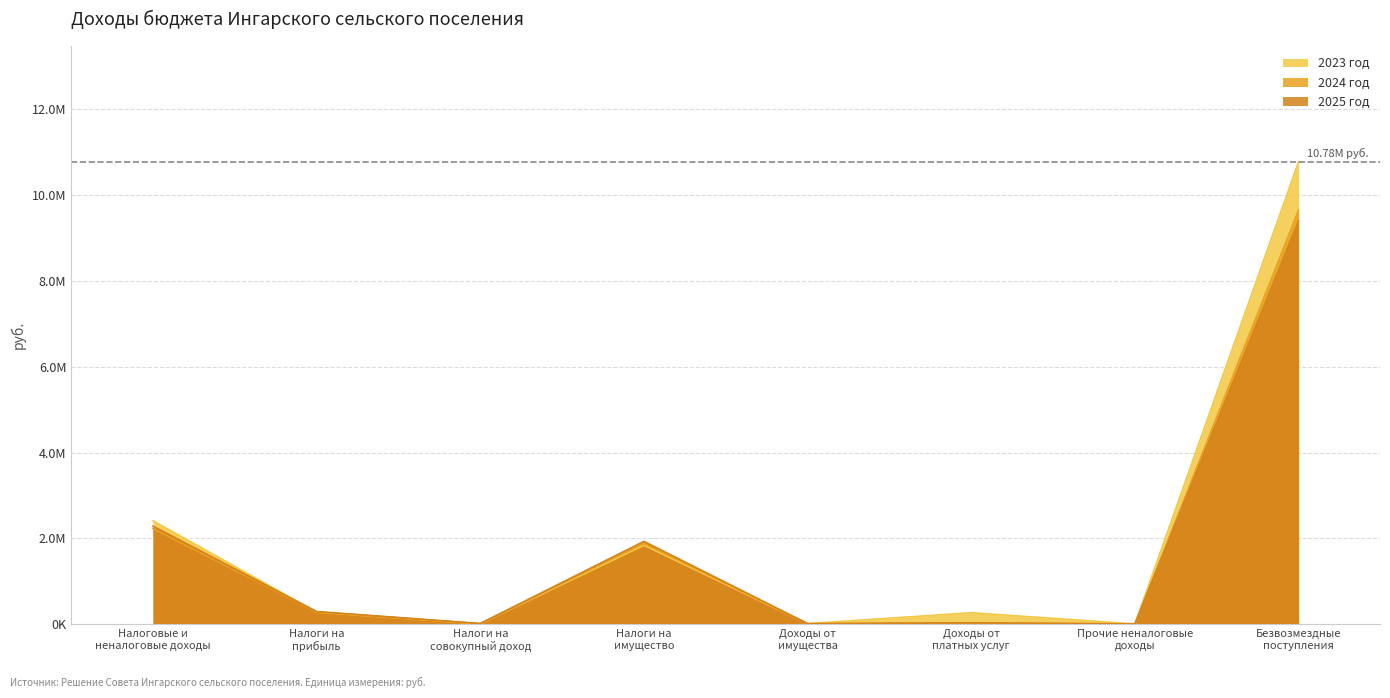

What is the difference between the 2025 год values at Доходы от
платных услуг and Безвозмездные
поступления?

9366600.0